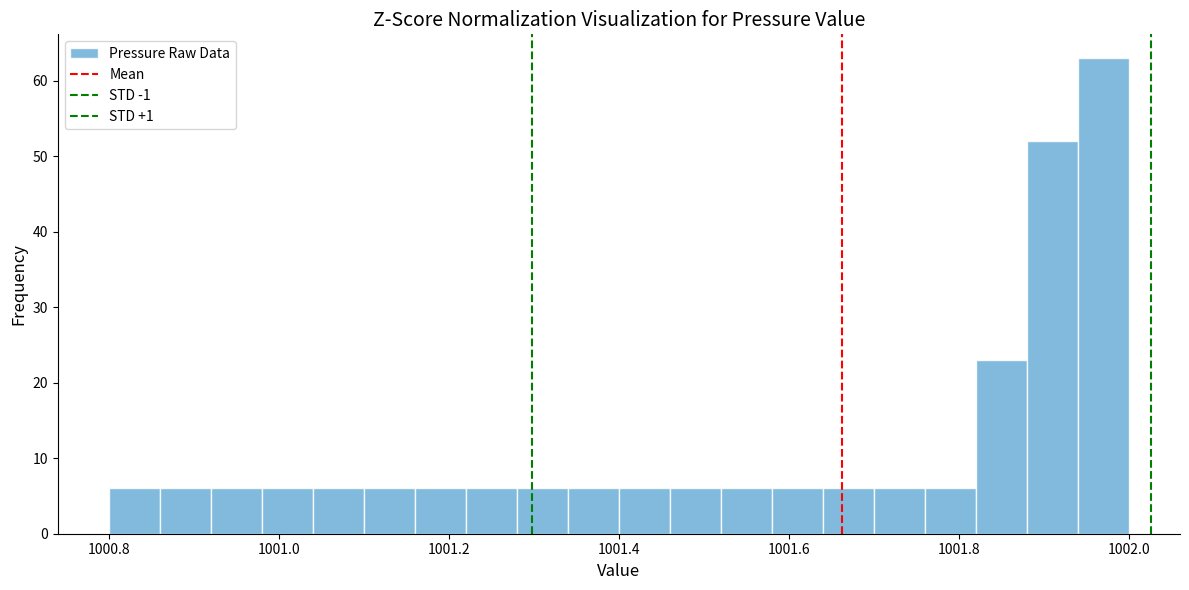

Read against the x-axis, roughly where is the centre of the tallest bar?

1001.98